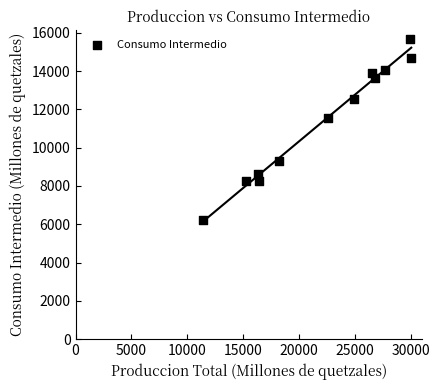

What Y value in the scatter plot is closest to 10933?

11562.9